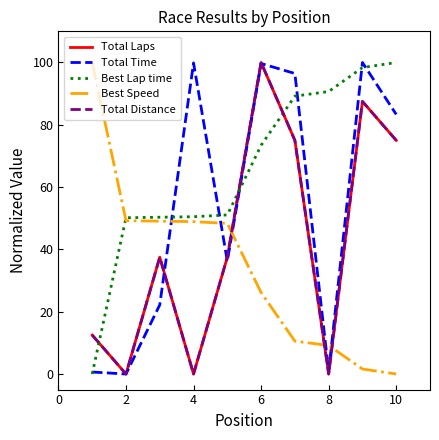

Reading right to left, transcribe all the data shown in this chart.

Total Laps: 75.0	87.5	0.0	75.0	100.0	37.5	0.0	37.5	0.0	12.5
Total Time: 83.3	100.0	0.8	96.5	99.7	36.3	99.9	22.2	0.0	0.6
Best Lap time: 100.0	98.4	90.7	89.2	73.4	51.1	50.5	50.3	50.2	0.0
Best Speed: 0.0	1.6	9.2	10.6	26.1	48.3	48.9	49.1	49.2	100.0
Total Distance: 75.0	87.5	0.0	75.0	100.0	37.5	0.0	37.5	0.0	12.5